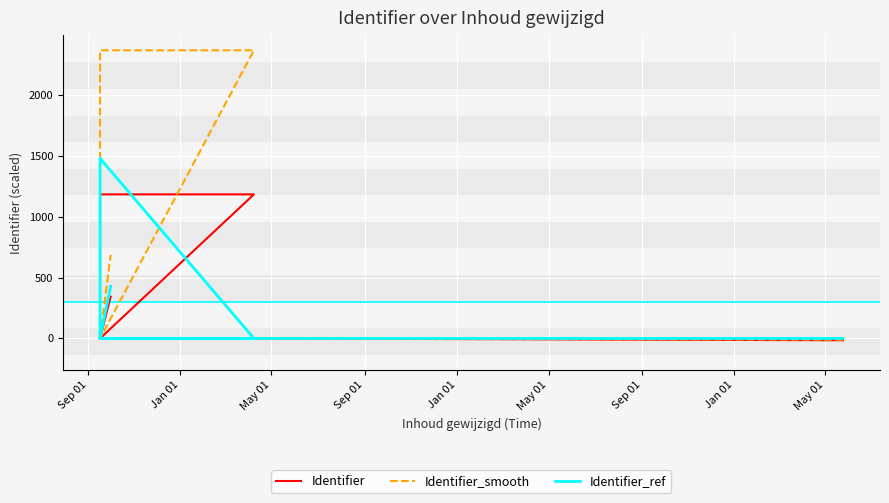

What is the average value of the Identifier_smooth series?

601.9